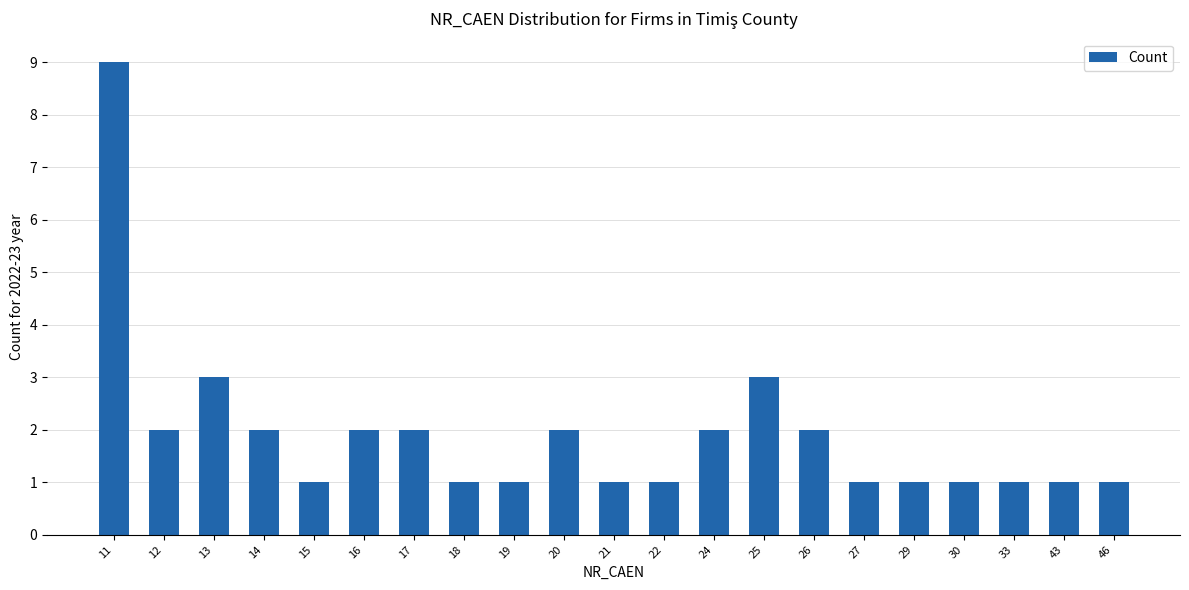

How many bars are there in total?

21